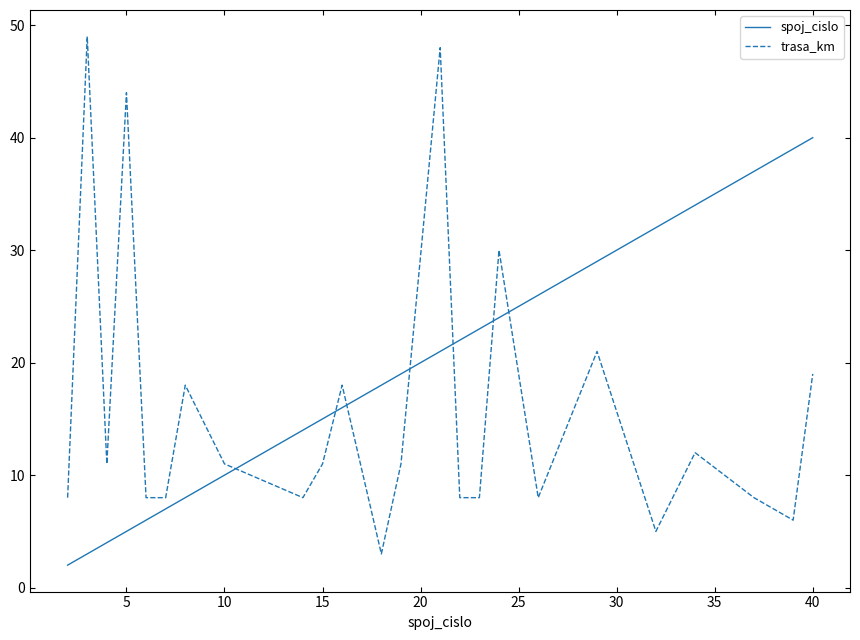

True or false: spoj_cislo has more than 2 interior local peaks.

False